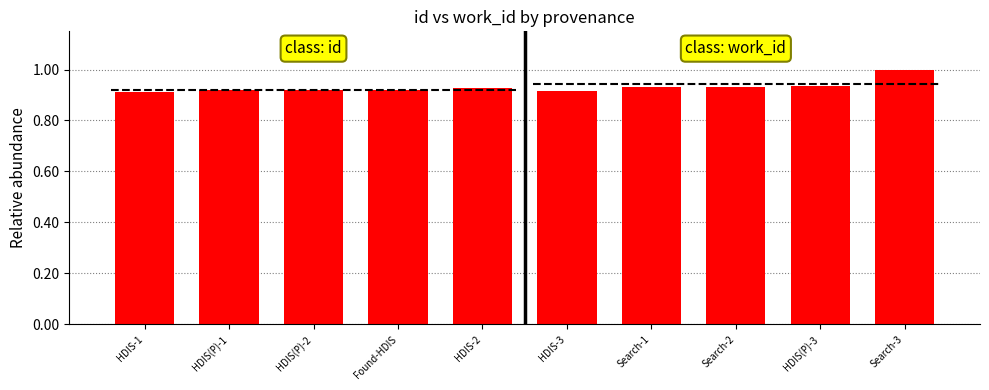

List the series in order of their overall mean, highest first.

work_id, id